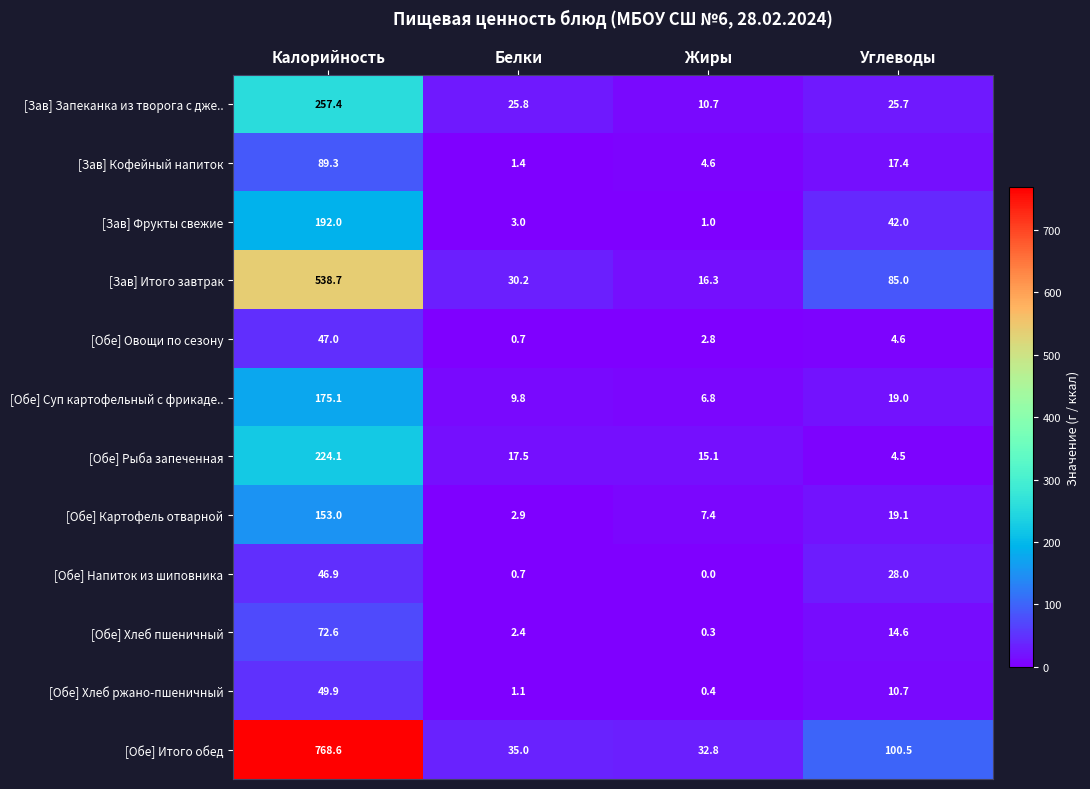

What is the spread (max minus min) of values at Углеводы?

96.0